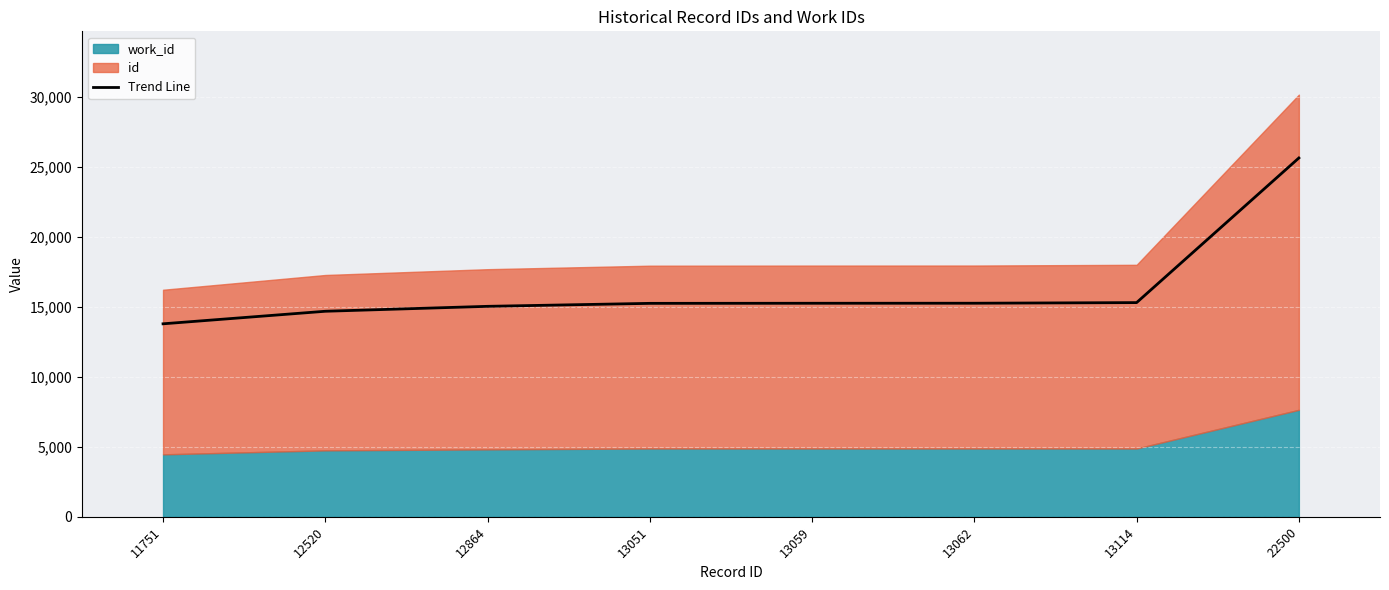

Reading right to left, list all the values displayed in this chart.

25616.5	15290.6	15246.4	15243.9	15237.1	15024.6	14672.7	13776.8